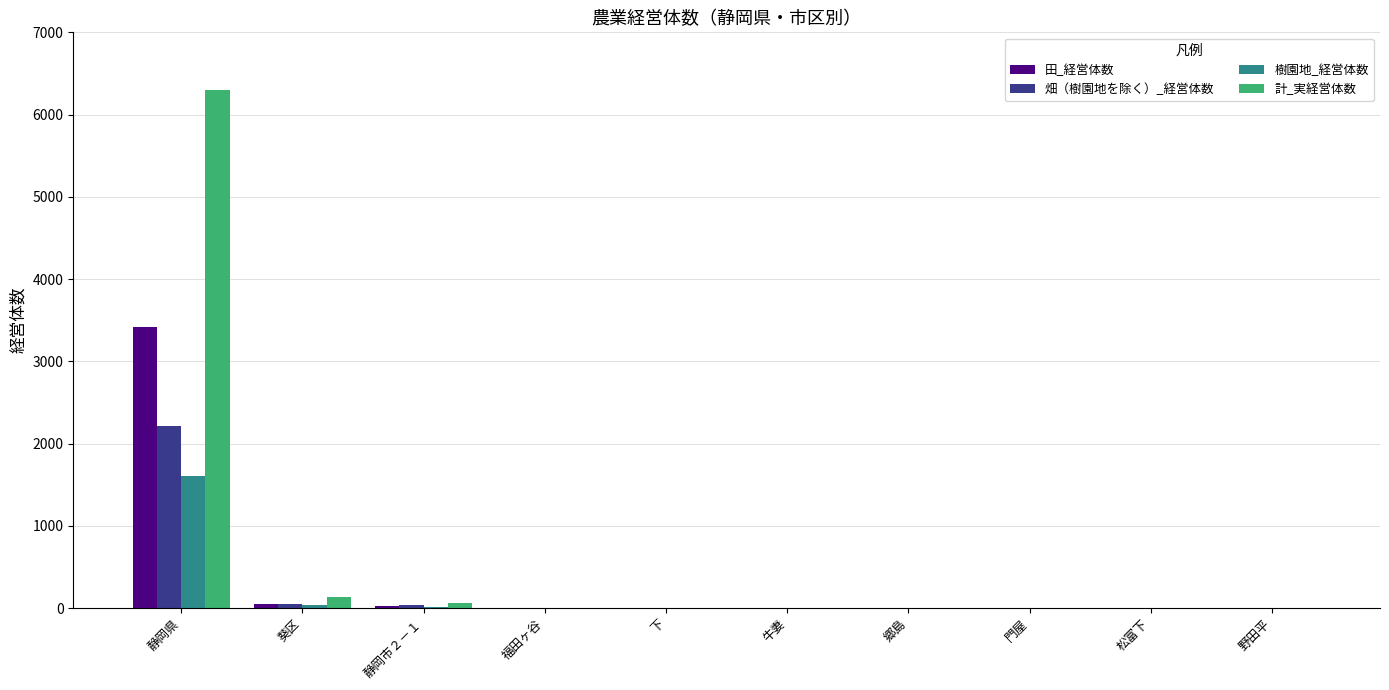

The value of 田_経営体数 at 牛妻 is 0. True or false?

True